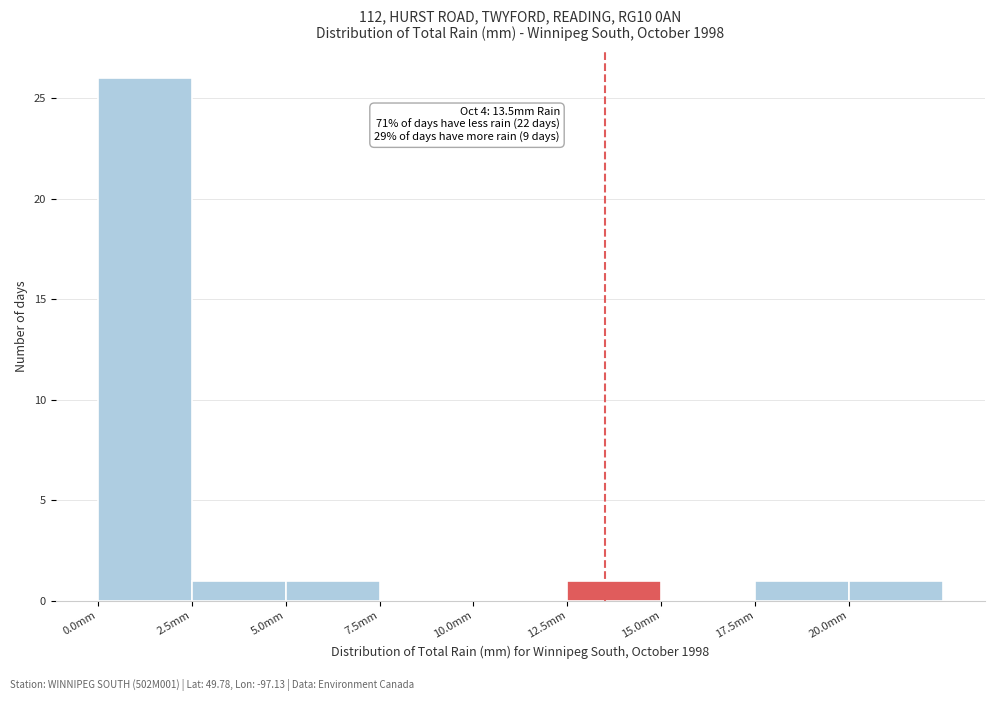

Which range on the x-axis has the tallest bar?

0.0 to 2.5